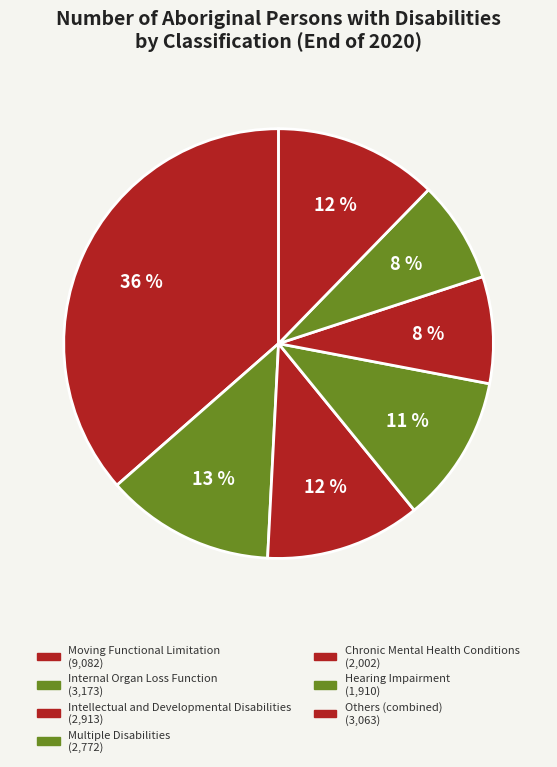

Count the number of slices in the pie.

7